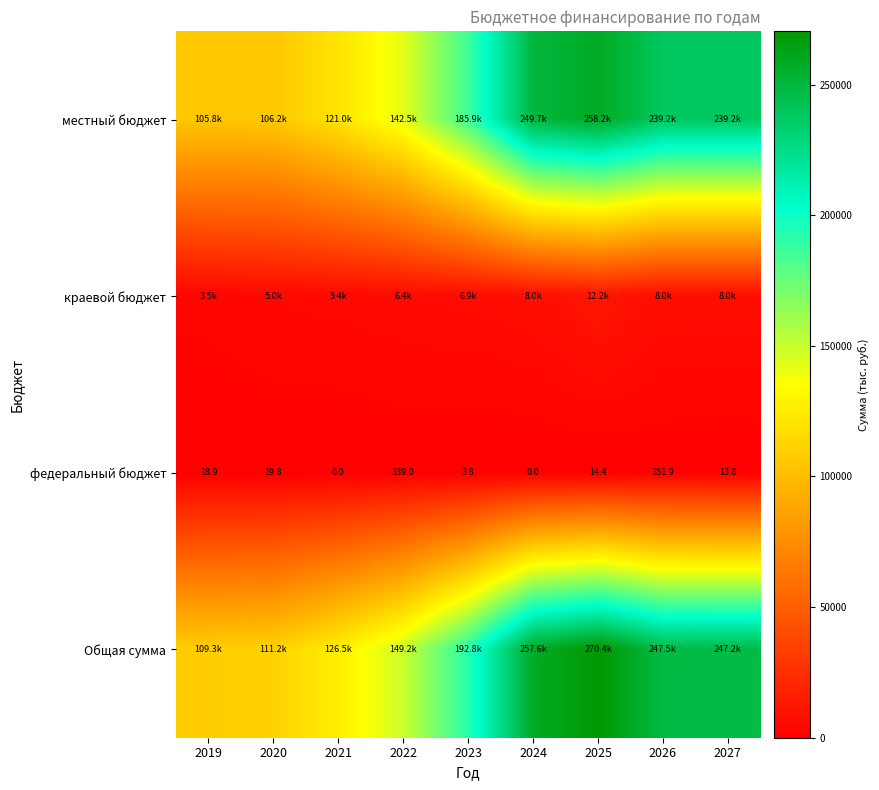

Is it true that федеральный бюджет equals 29.1 at 2020?

False